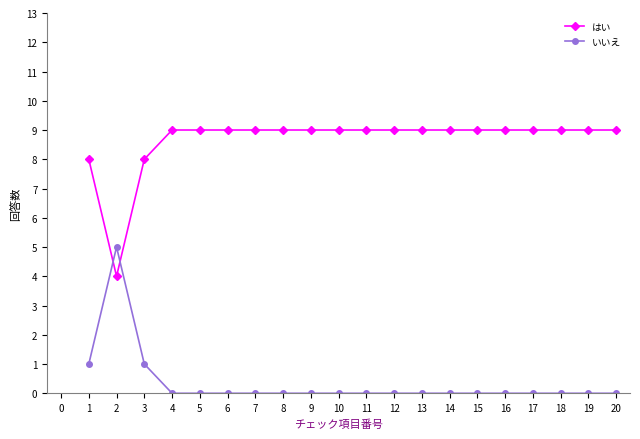

What is the value of the いいえ point at the 1st from the left?

1